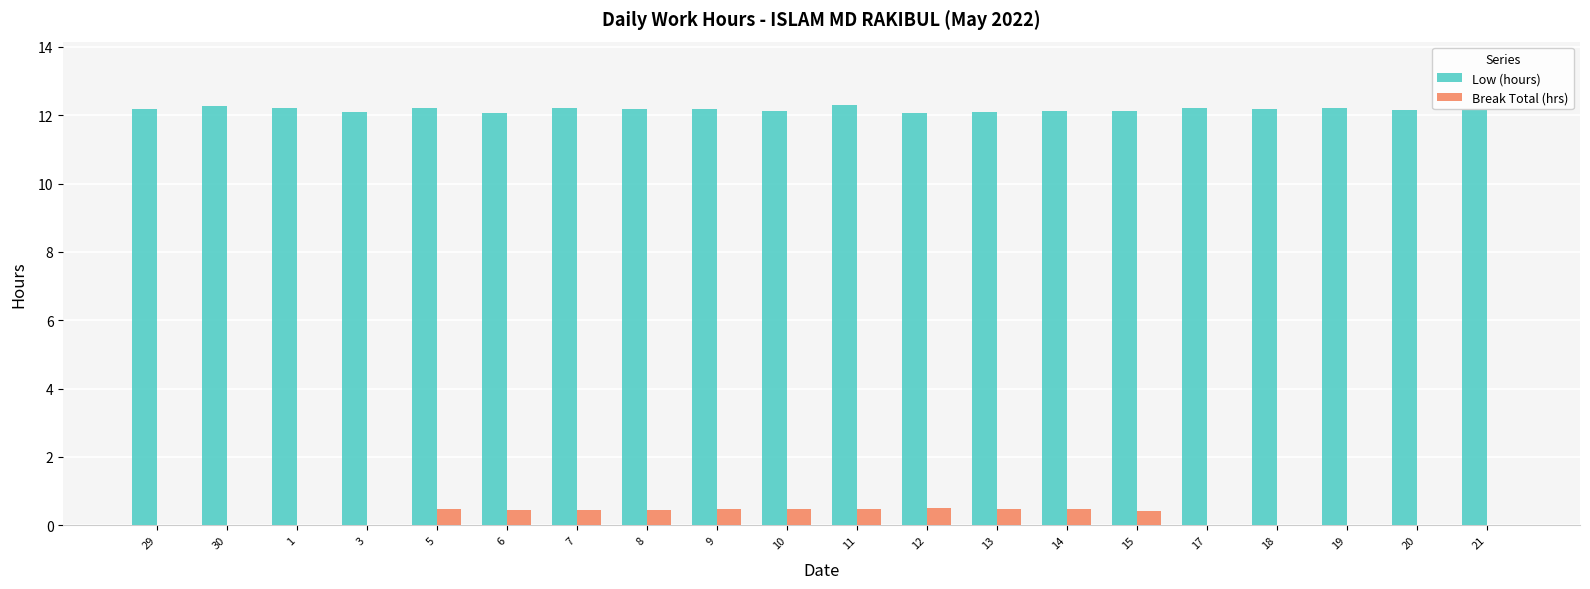

Is it true that Low (hours) equals 20.9 at 9?

False